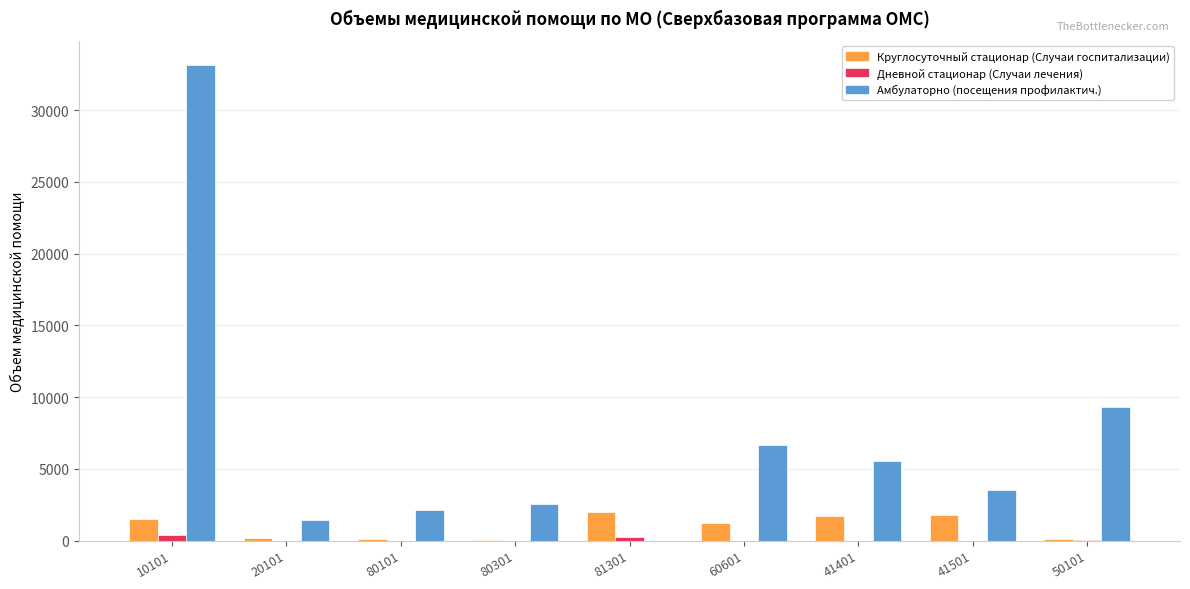

Are the bars grouped side by side (vs. stacked)?

Yes